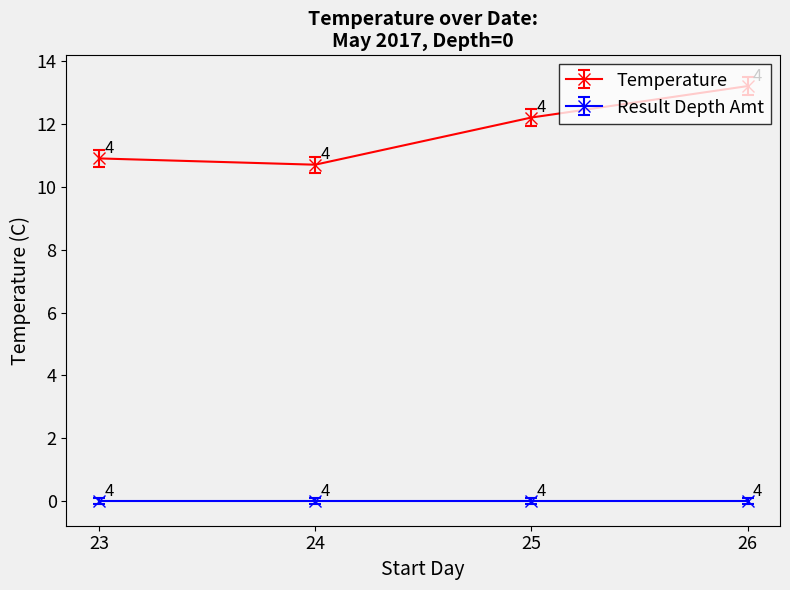

Which series has the largest range (max minus min)?

Temperature